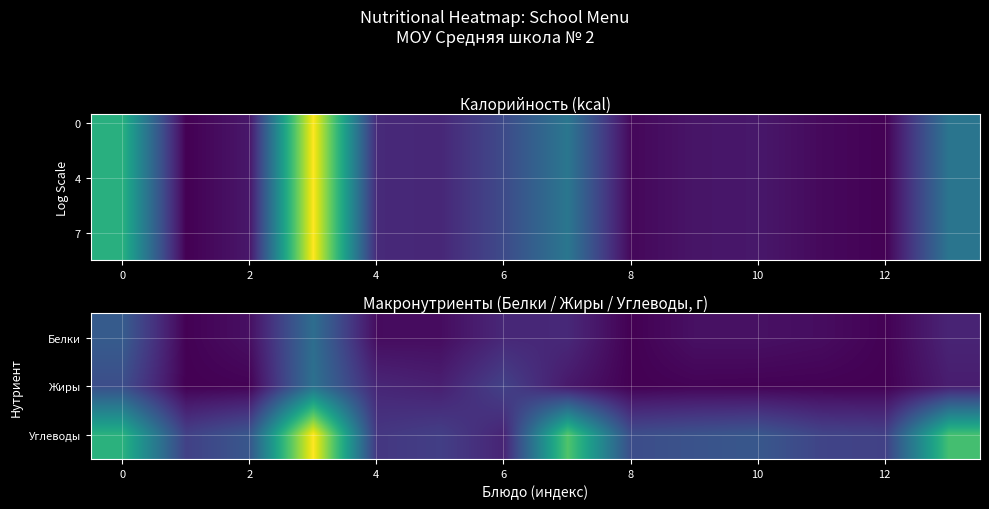

What is the average value of the row_2 series?

24.9